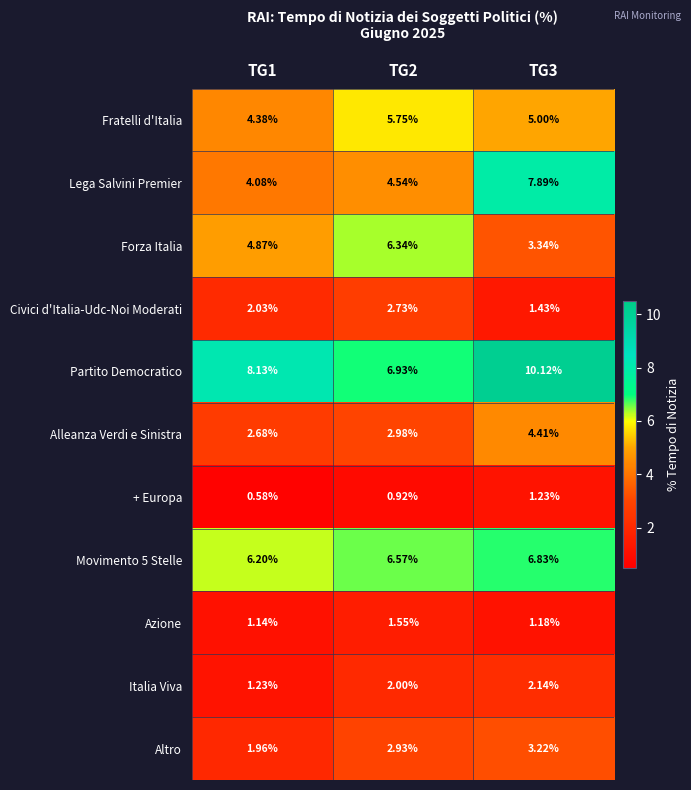

Which series changed the most between TG1 and TG2?

Forza Italia